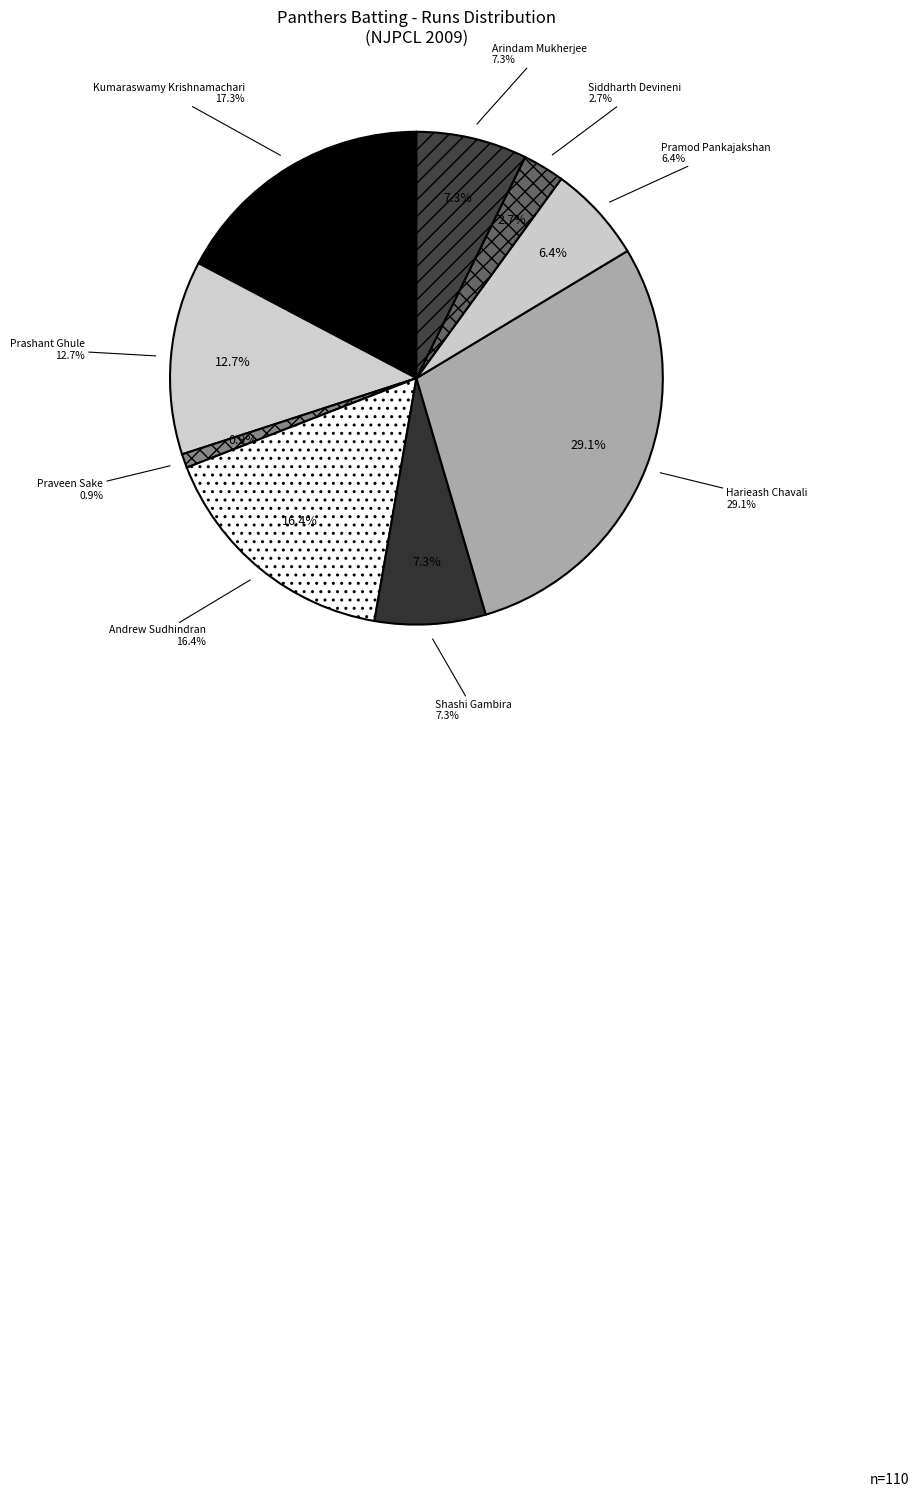

What is the total percentage of Pramod Pankajakshan and Prashant Ghule?

19.1%